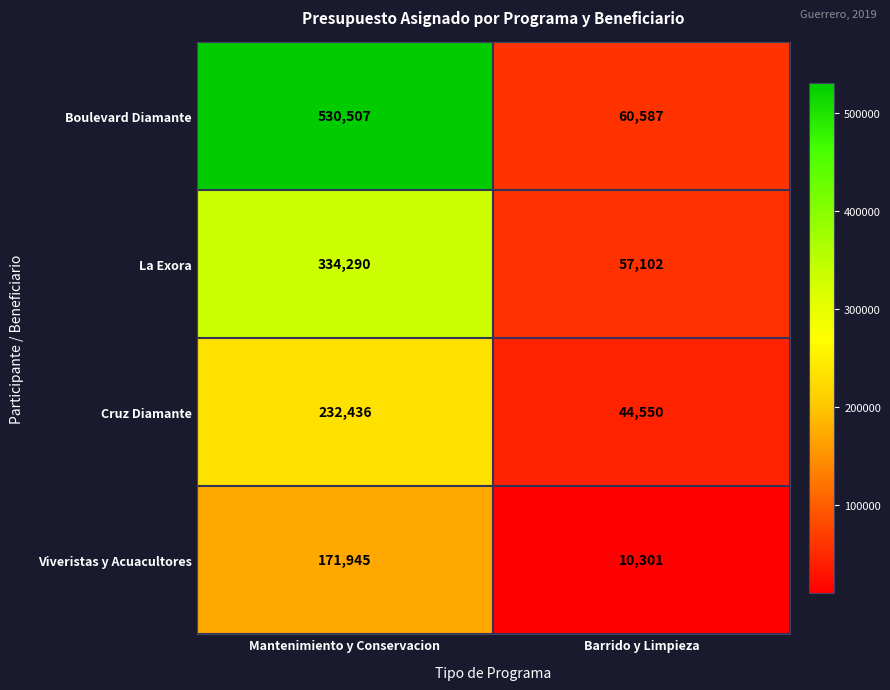

Which category has the highest value across all series?

Mantenimiento y Conservacion